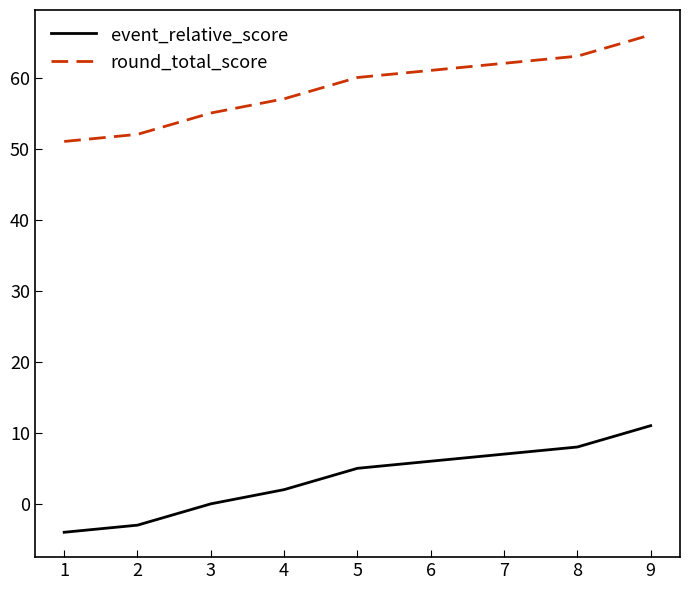

What is the difference between the maximum and minimum values in the event_relative_score series?

15